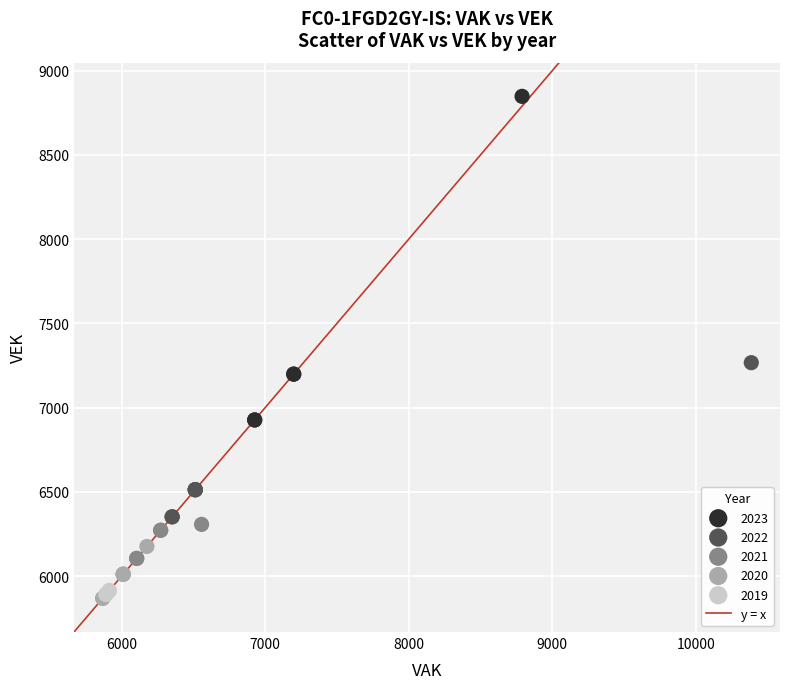

Which series reaches the maximum Y coordinate?

2023